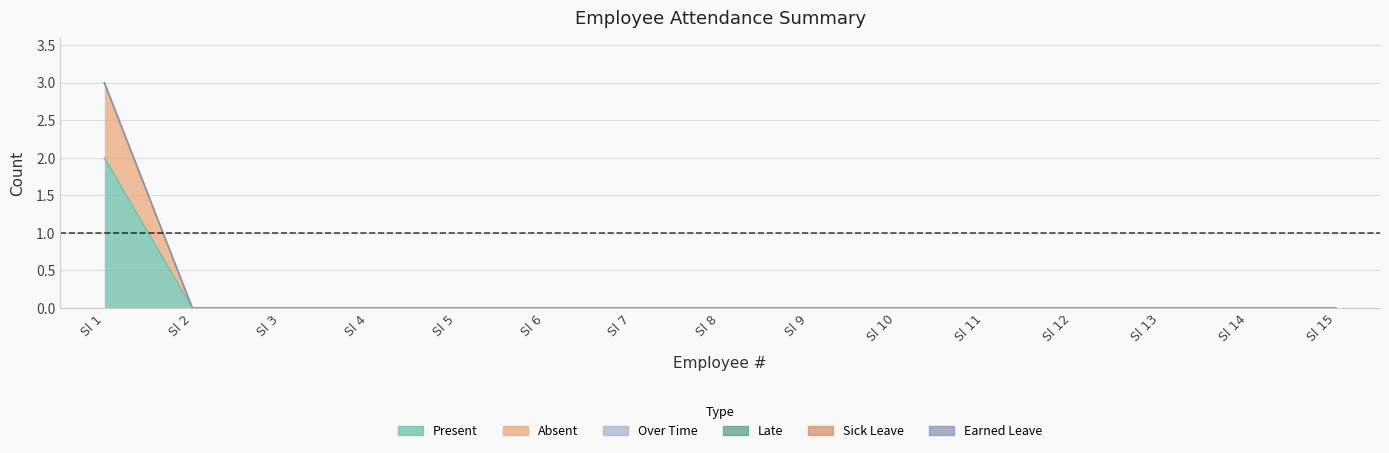

Which label corresponds to the smallest value in the chart?

Sl 2